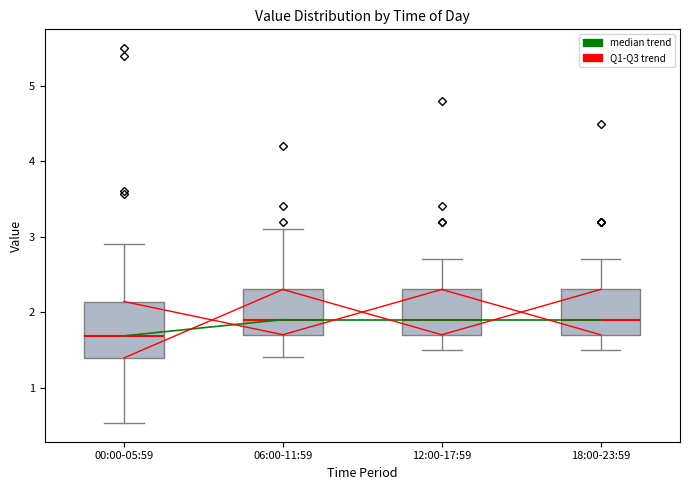

Comparing the boxes themselves (not the whiskers), which one is the tallest?

00:00-05:59